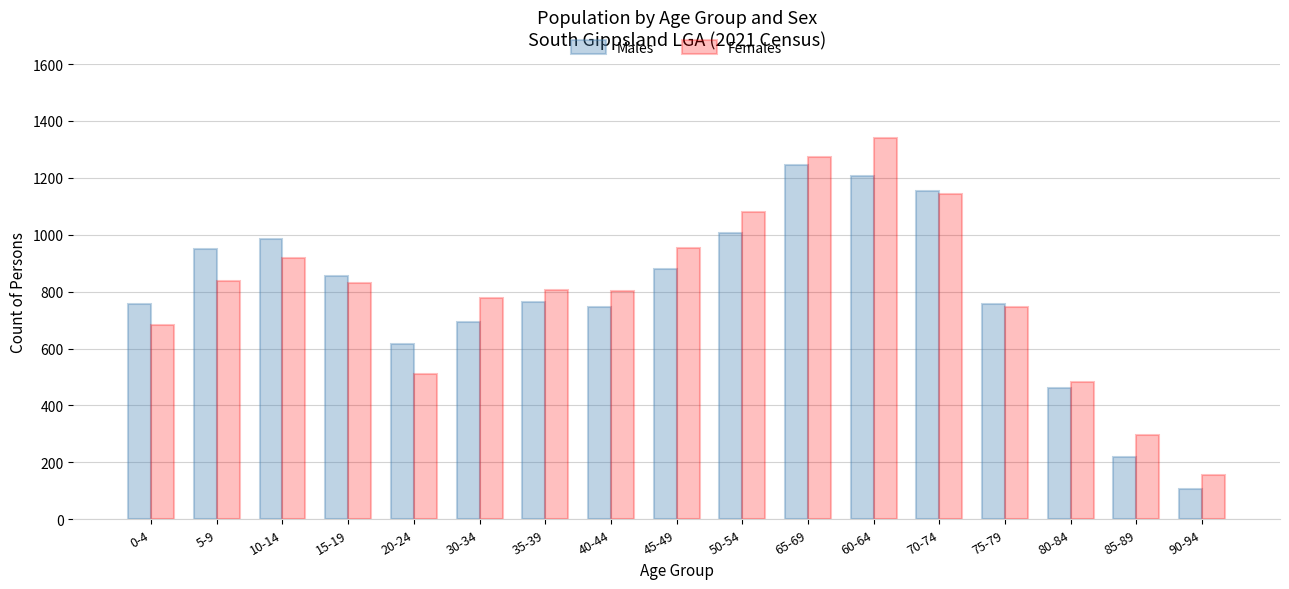

Rank the series at 40-44 from lowest to highest value.

Males, Females